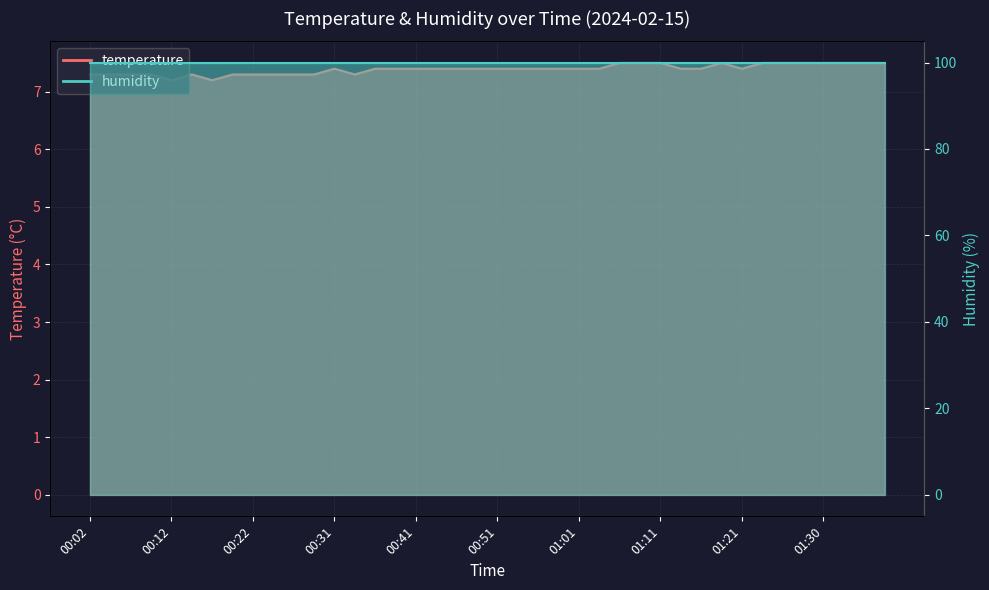

What is the sum of all values?

295.6